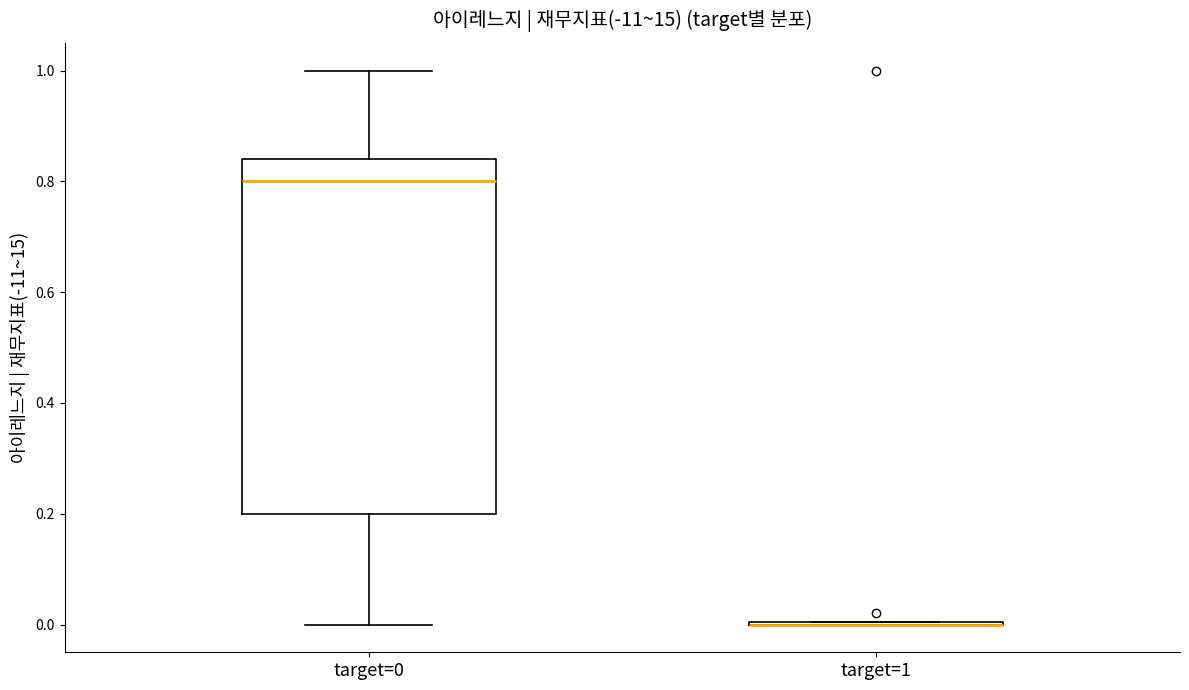

Reading left to right, transcribe this box plot: for each box, give where its median line is, the range the box spans, and where its two whiskers end, as read against the y-axis. The values are not printed on the chart, so give them approximately, as read against the axis.

target=0: median 0.80, box 0.20 to 0.84, whiskers 0.00 to 1.00
target=1: box collapsed to a line at 0.00, whiskers 0.00 to 0.00